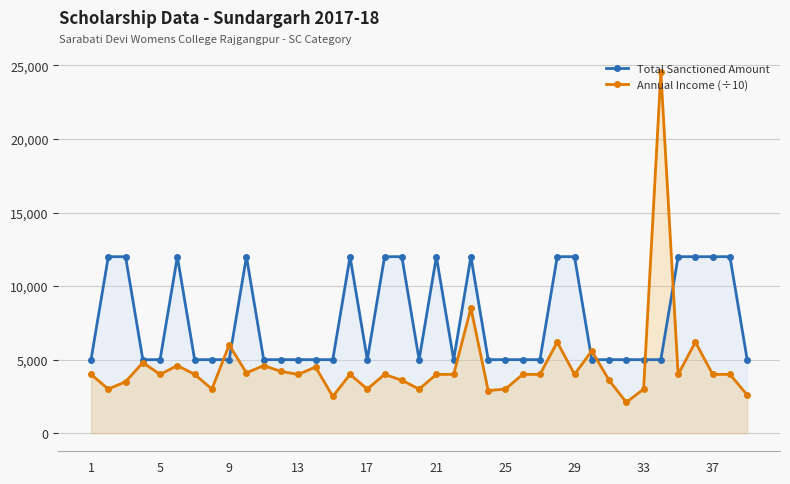

What is the difference between the second highest and minimum values in the Annual Income (÷10) series?

6400.0